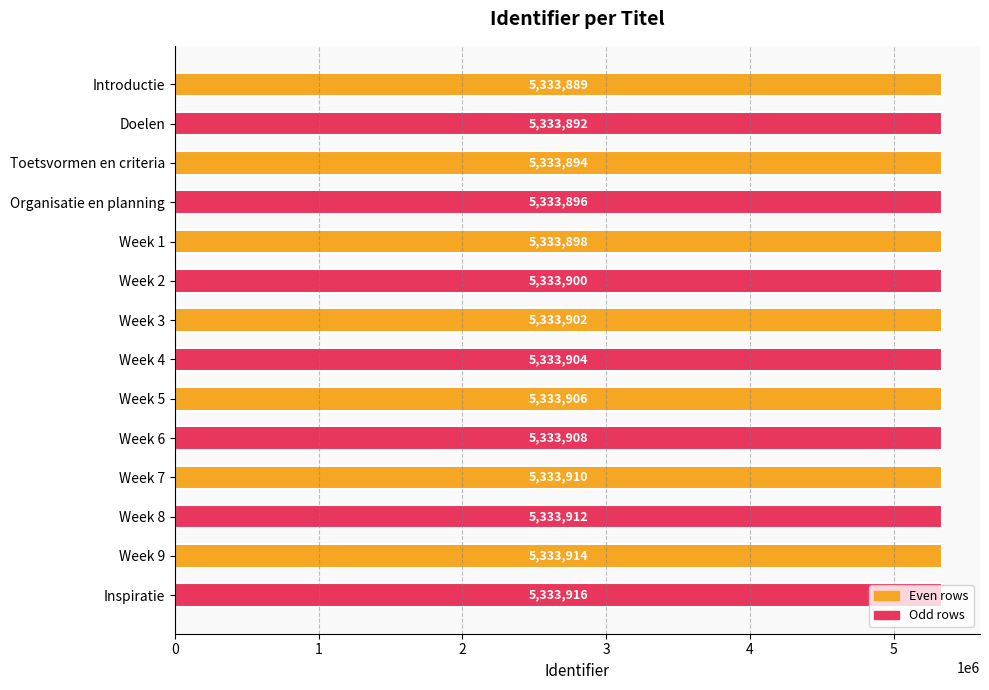

Does the chart contain any negative values?

No